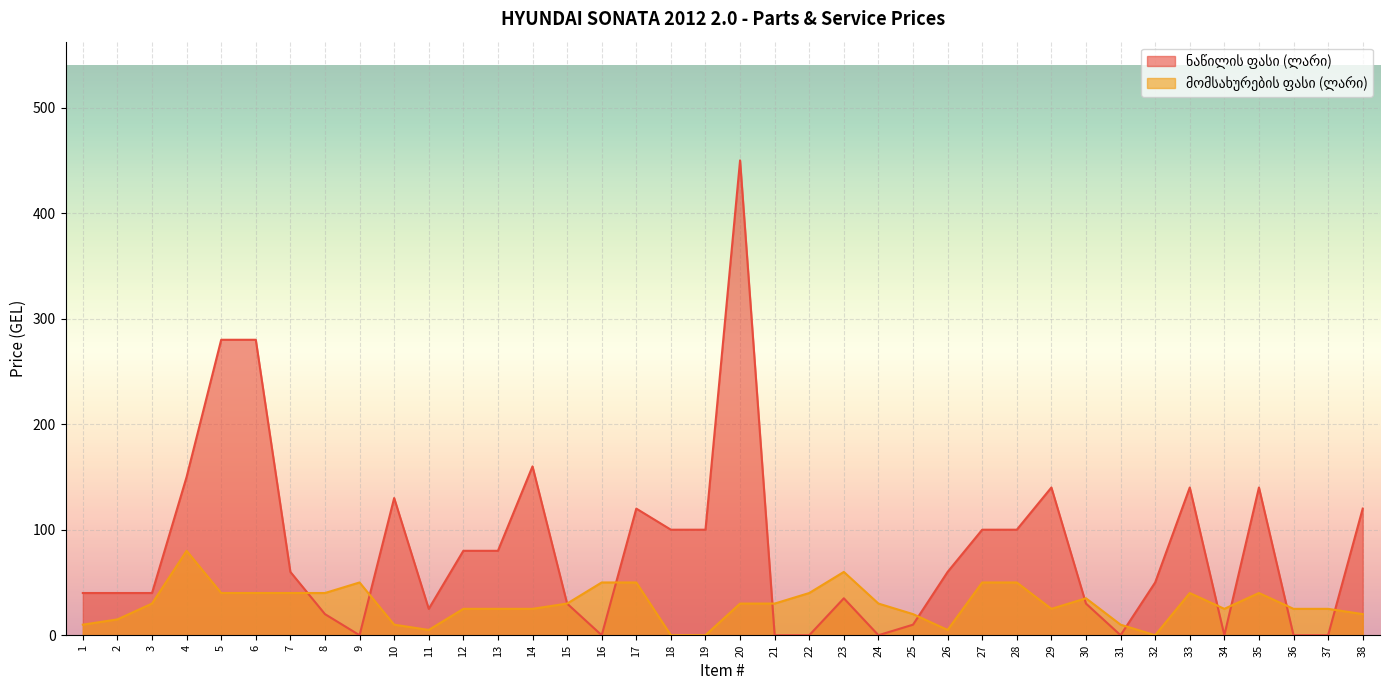

What is the difference between the maximum and minimum values in the ნაწილის ფასი (ლარი) series?

450